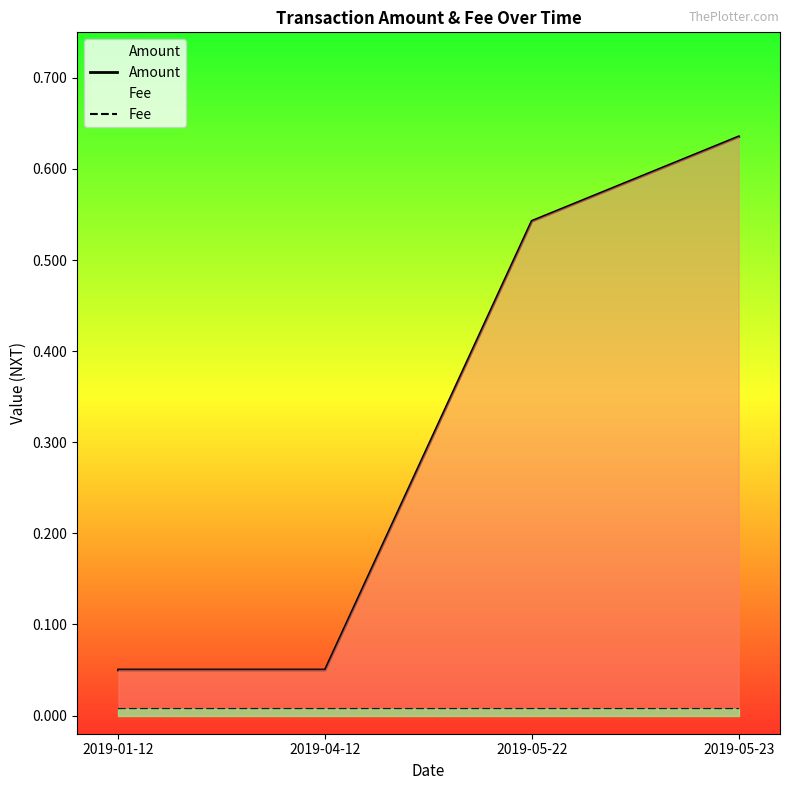

At which category is the sum across all series the highest?

2019-05-23